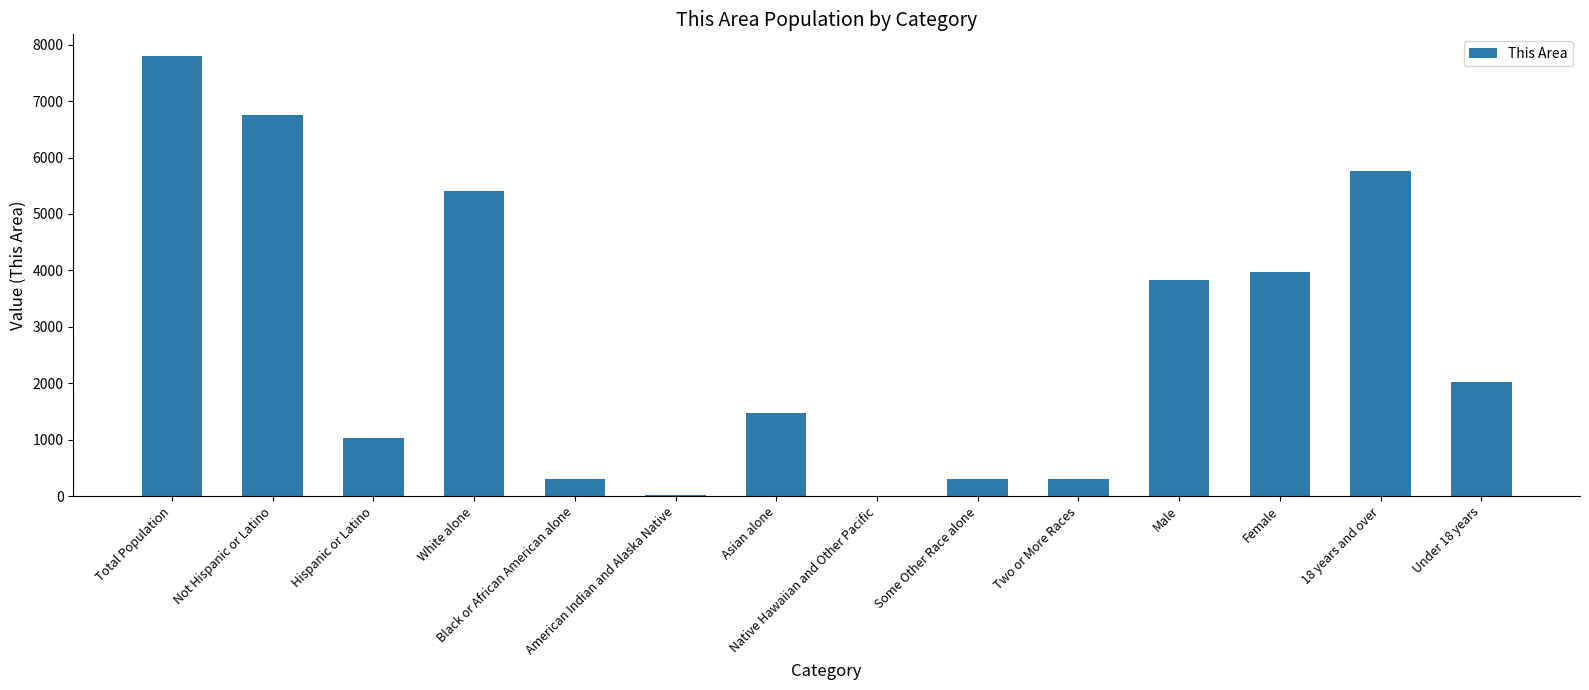

What is the difference between the values at Native Hawaiian and Other Pacific and Hispanic or Latino?

1031